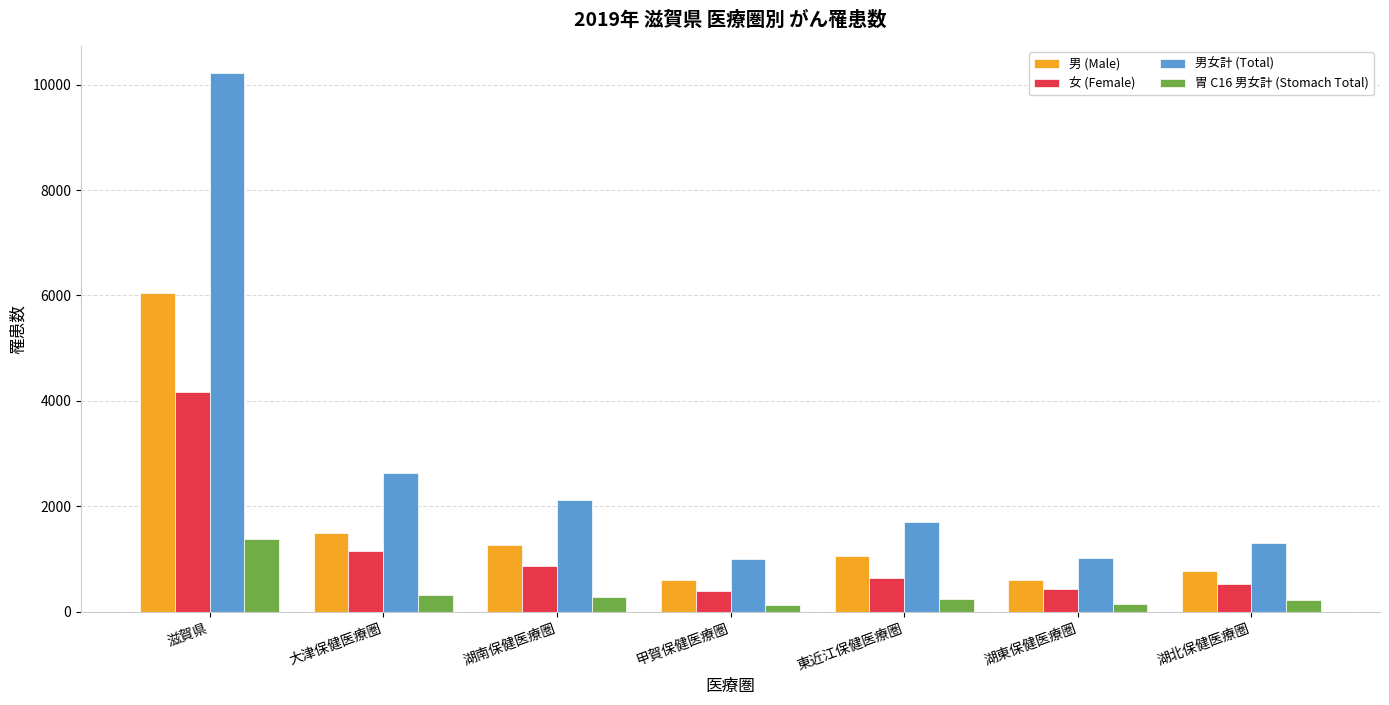

Is it true that 男女計 (Total) equals 1700 at 東近江保健医療圏?

True